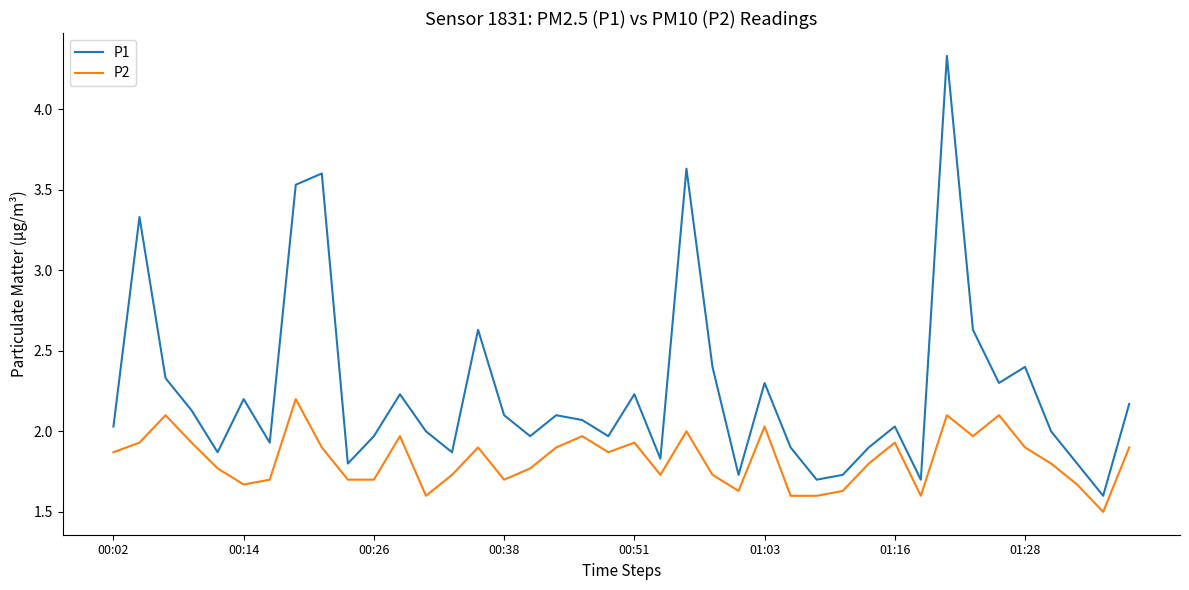

Count the number of data series in this chart.

2